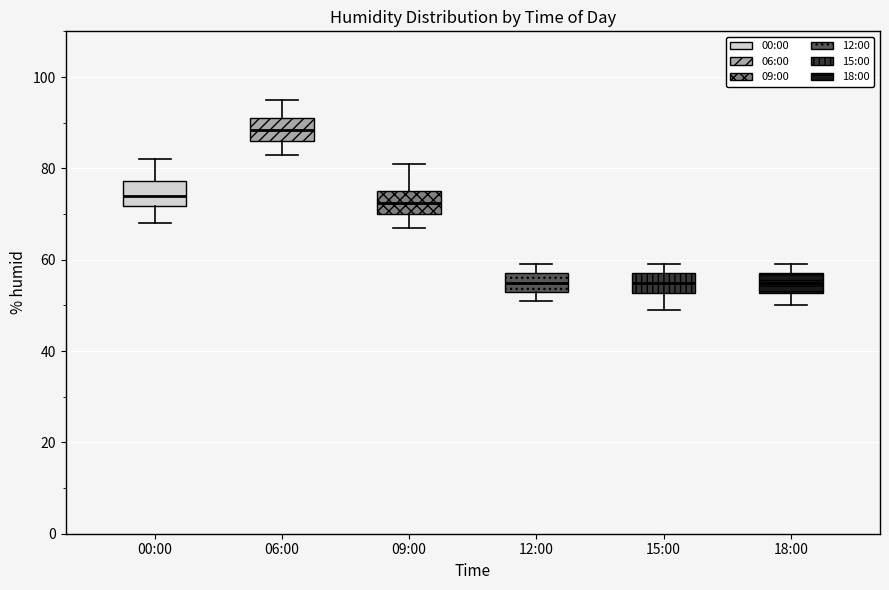

Reading left to right, transcribe this box plot: for each box, give where its median line is, the range the box spans, and where its two whiskers end, as read against the y-axis. The values are not printed on the chart, so give them approximately, as read against the axis.

00:00: median 74, box 72 to 78, whiskers 68 to 82
06:00: median 88, box 86 to 92, whiskers 84 to 96
09:00: median 72, box 70 to 76, whiskers 68 to 82
12:00: median 56, box 54 to 58, whiskers 52 to 60
15:00: median 56, box 52 to 58, whiskers 50 to 60
18:00: median 56, box 52 to 58, whiskers 50 to 60